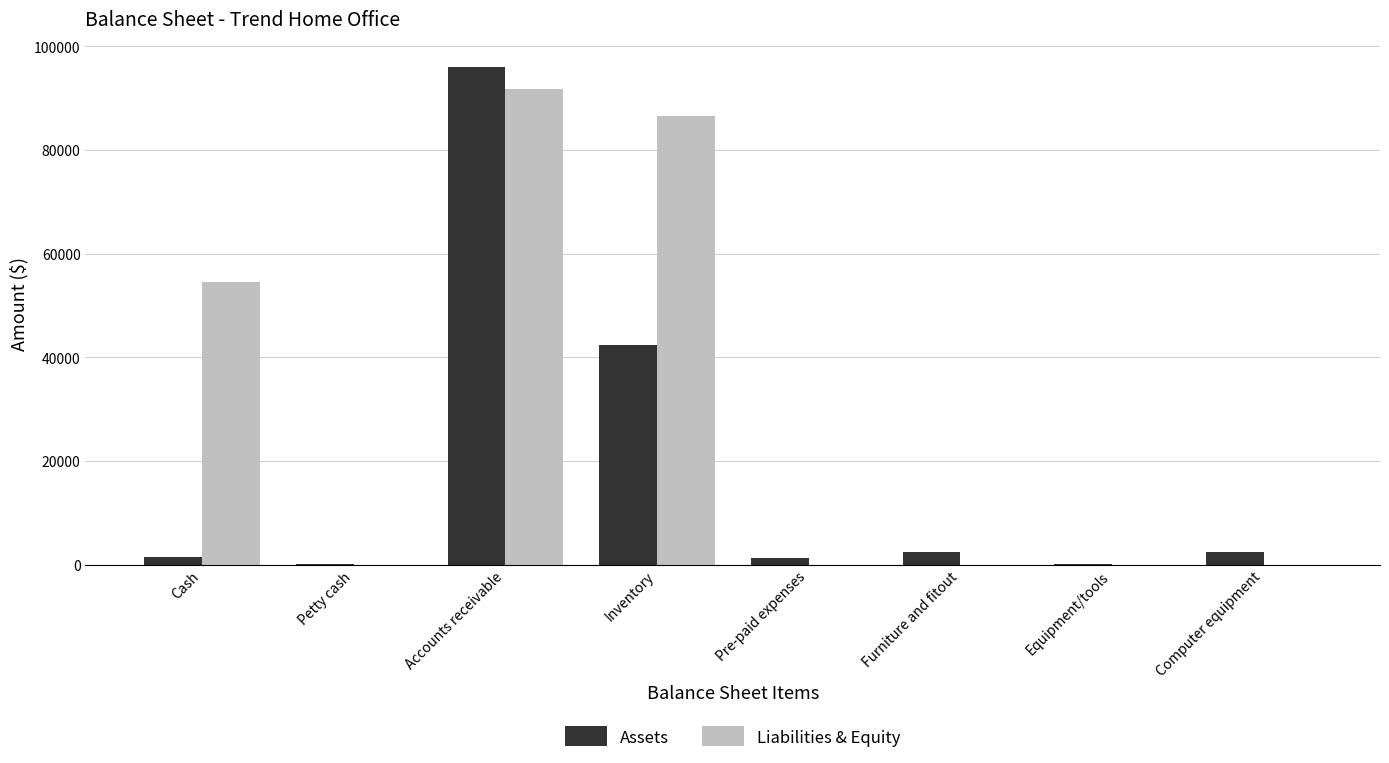

What is the total value across all series at Accounts receivable?

187857